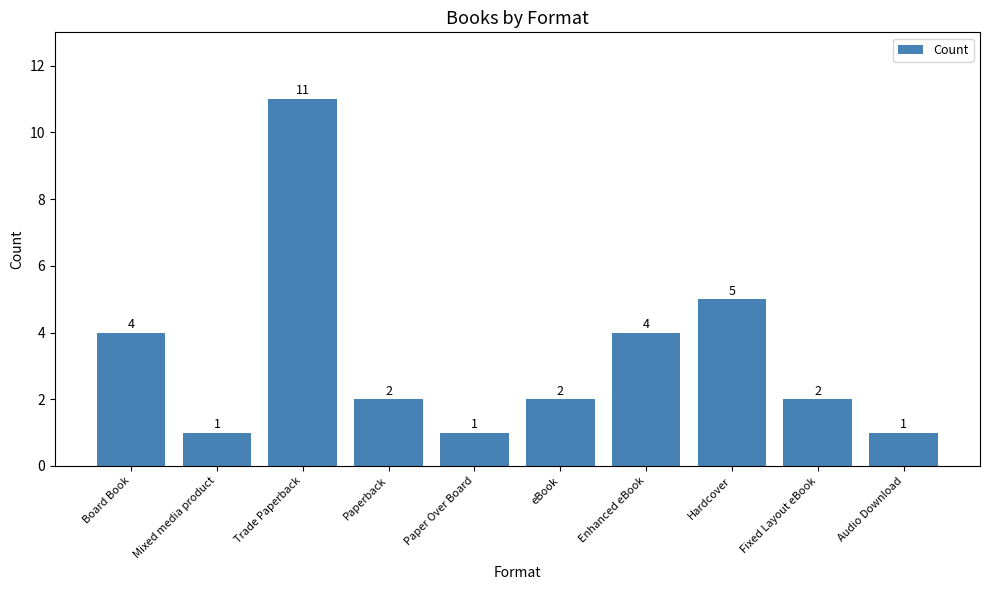

The value at Mixed media product is 1. True or false?

True